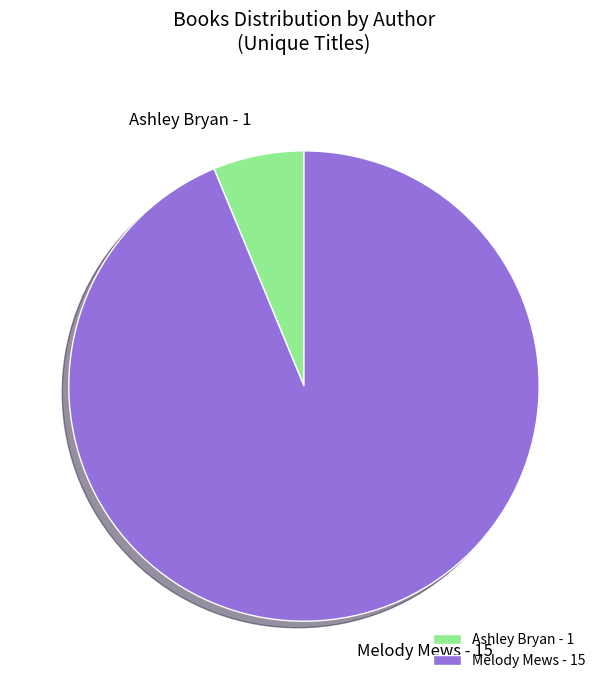

How many slices are in this pie chart?

2